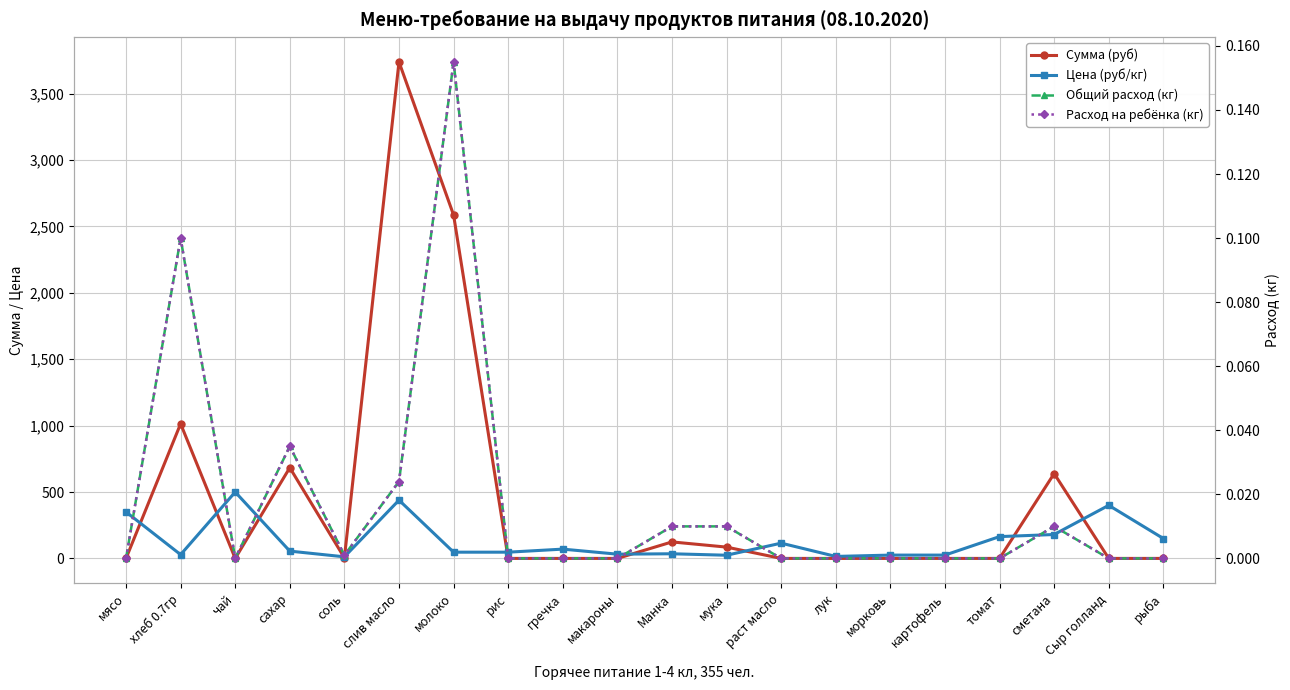

What is the difference between the highest and lowest values at раст масло?

115.0